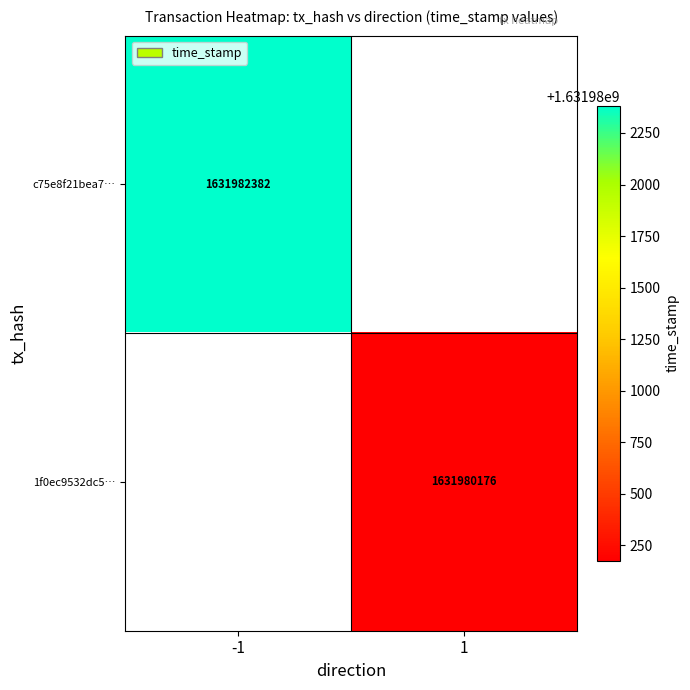

Is it true that 1f0ec9532dc5… equals 490687496 at 1?

False